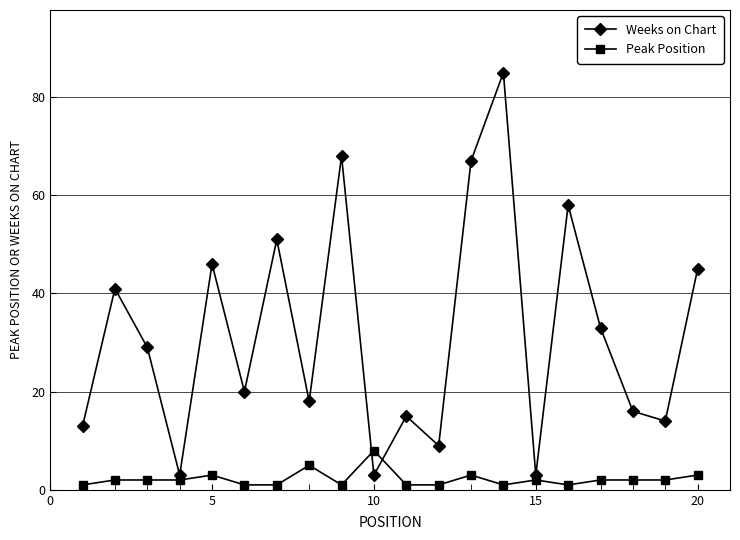

How many distinct data groups are displayed?

2